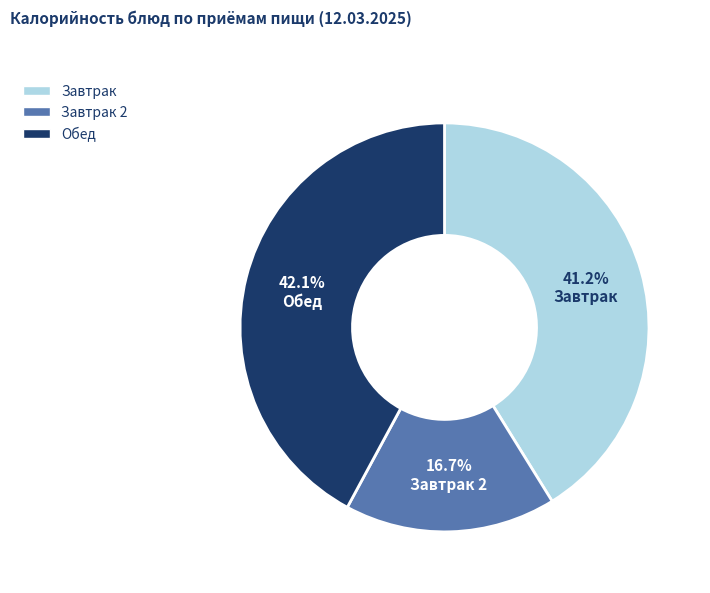

How many segments does this pie chart have?

3